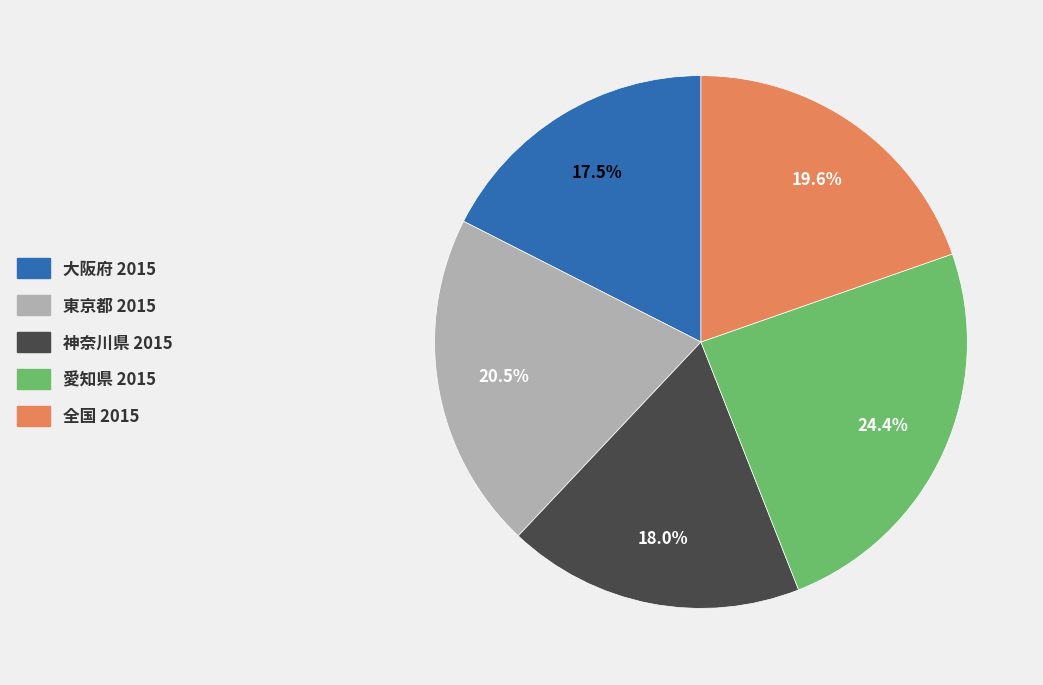

To the nearest percent, what is the combined percentage of 大阪府 2015 and 東京都 2015?

38%